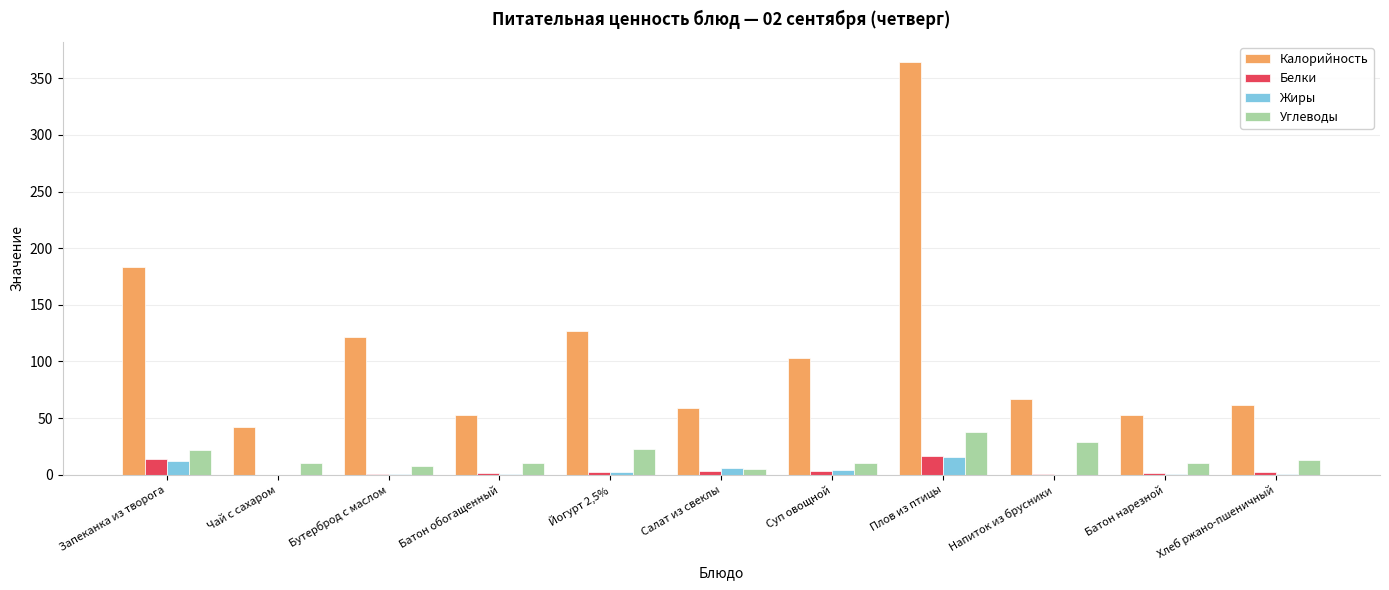

Which series changed the most between Салат из свеклы and Плов из птицы?

Калорийность